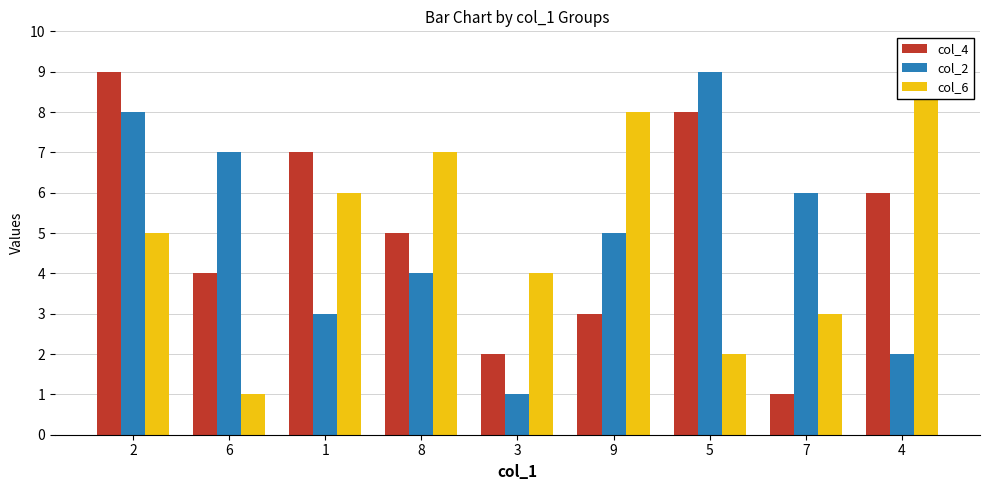

What is the highest value of the col_4 series?

9